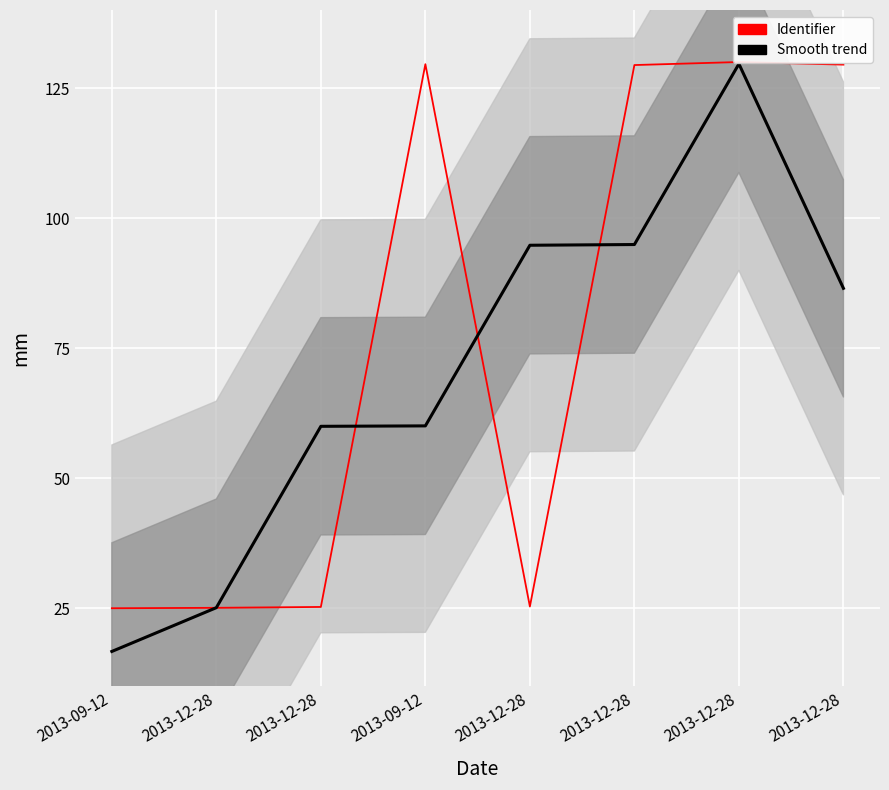

Where is Identifier nearest to the value 77?

2013-12-28